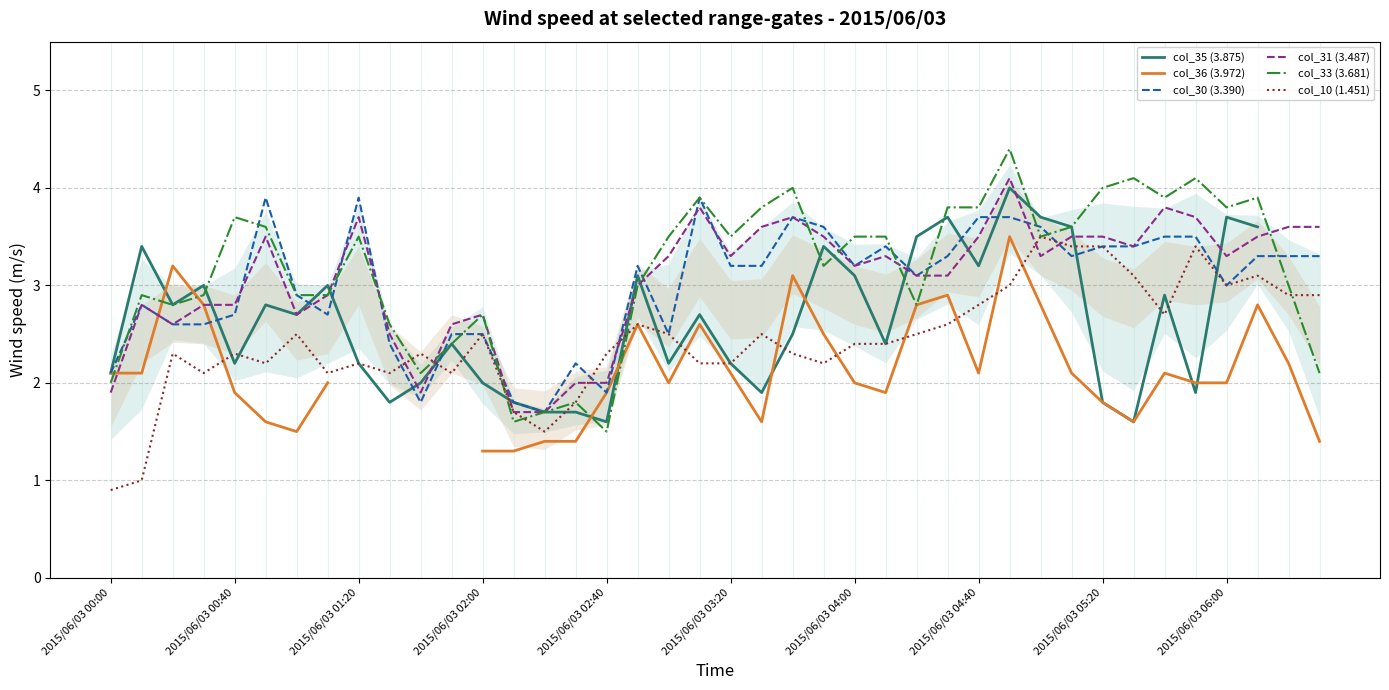

The value of col_10 (1.451) at 2015/06/03 04:40 is 2.8. True or false?

True